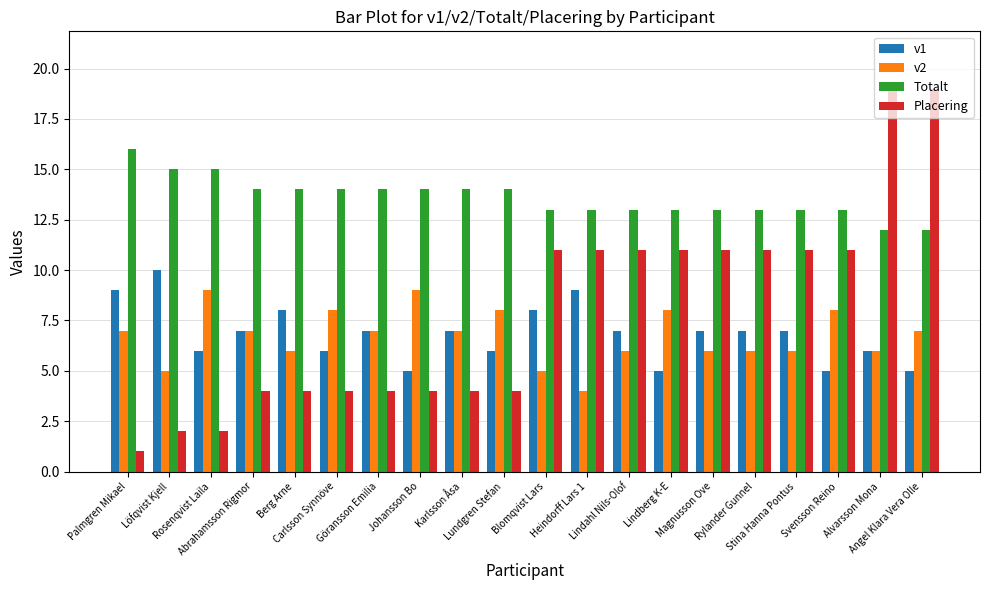

Which series has the largest range (max minus min)?

Placering